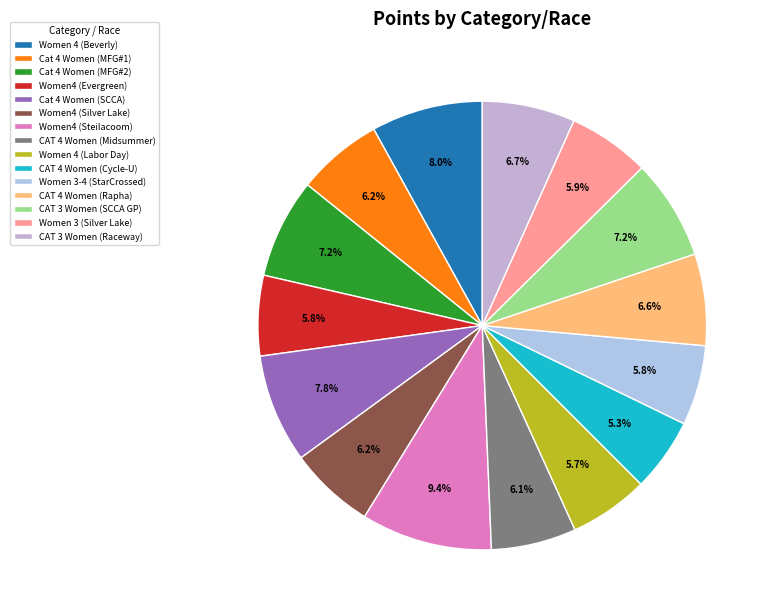

Count the number of slices in the pie.

15